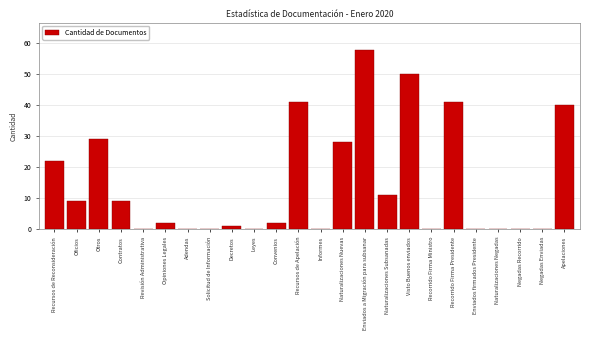

Reading left to right, transcribe all the data shown in this chart.

Recursos de Reconsideración=22	Oficios=9	Otros=29	Contratos=9	Revisión Administrativa=0	Opiniones Legales=2	Adendas=0	Solicitud de Información=0	Decretos=1	Leyes=0	Convenios=2	Recursos de Apelación=41	Informes=0	Naturalizaciones Nuevas=28	Enviados a Migración para subsanar=58	Naturalizaciones Subsanadas=11	Visto Buenos enviados=50	Recorrido Firma Ministro=0	Recorrido Firma Presidente=41	Enviados firmados Presidente=0	Naturalizaciones Negadas=0	Negadas Recorrido=0	Negadas Enviadas=0	Apelaciones=40